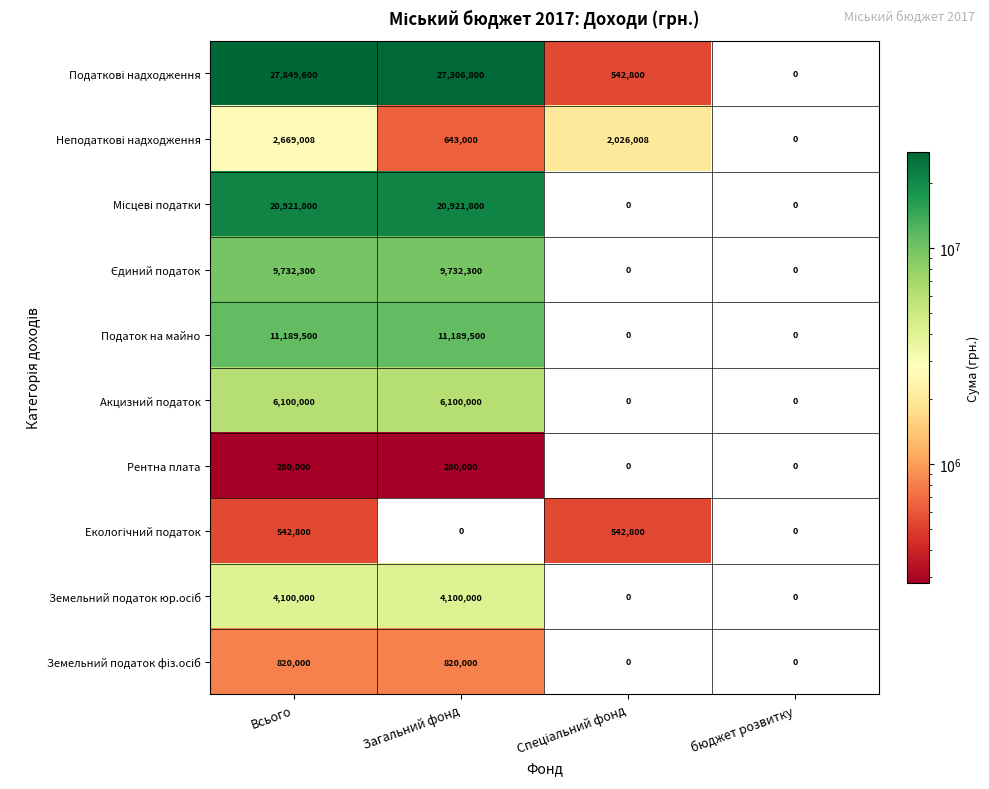

What is the sum of all Рентна плата values?

560000